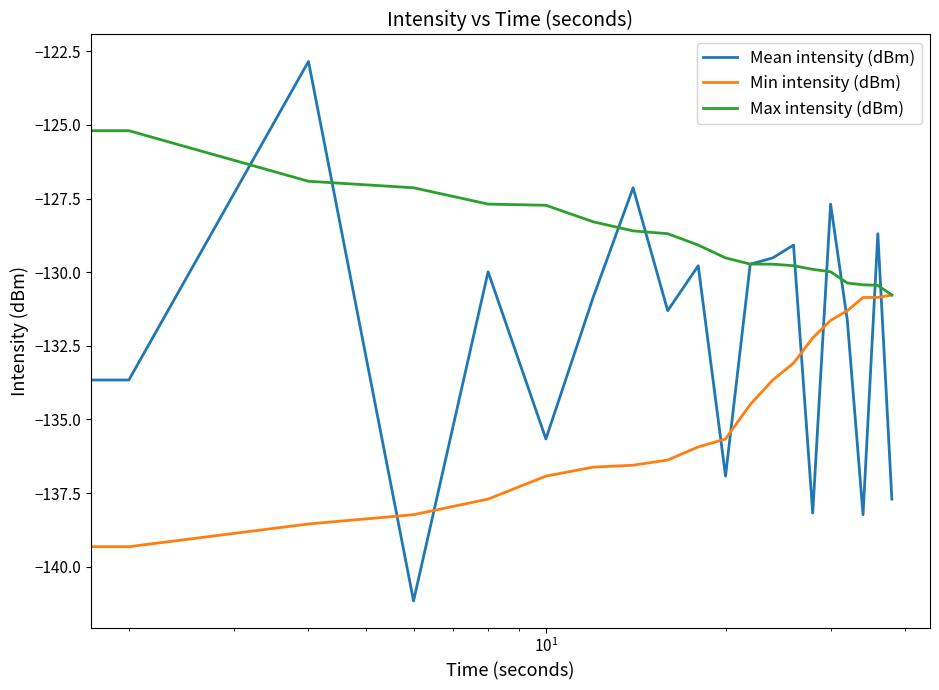

What is the maximum value shown in the chart?

-122.8